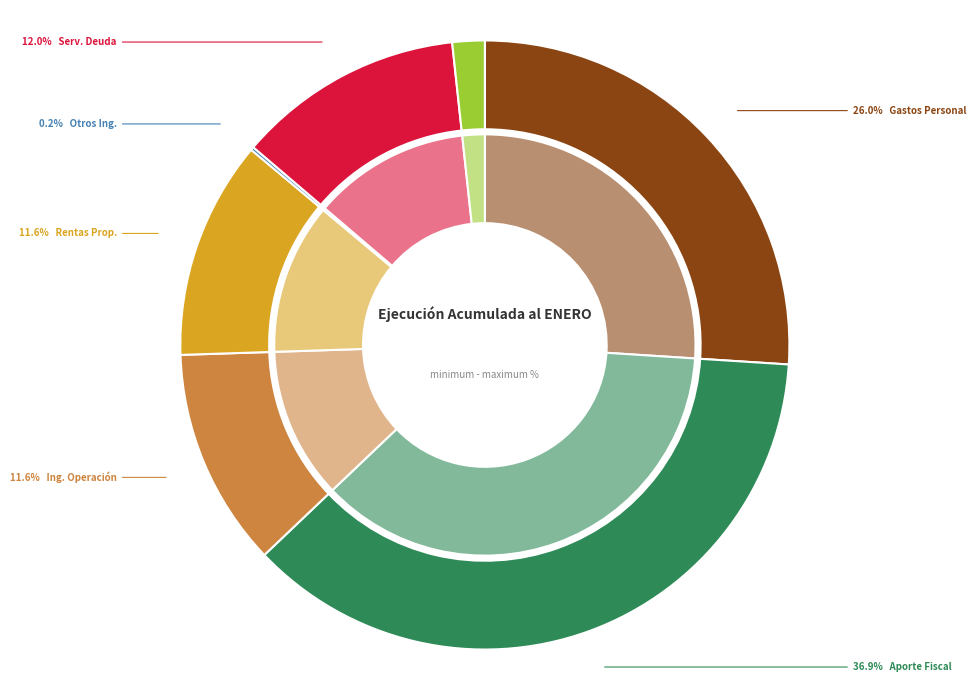

Combined, what portion of the pie is RENTAS DE LA PROPIEDAD and APORTE FISCAL?

48.5%